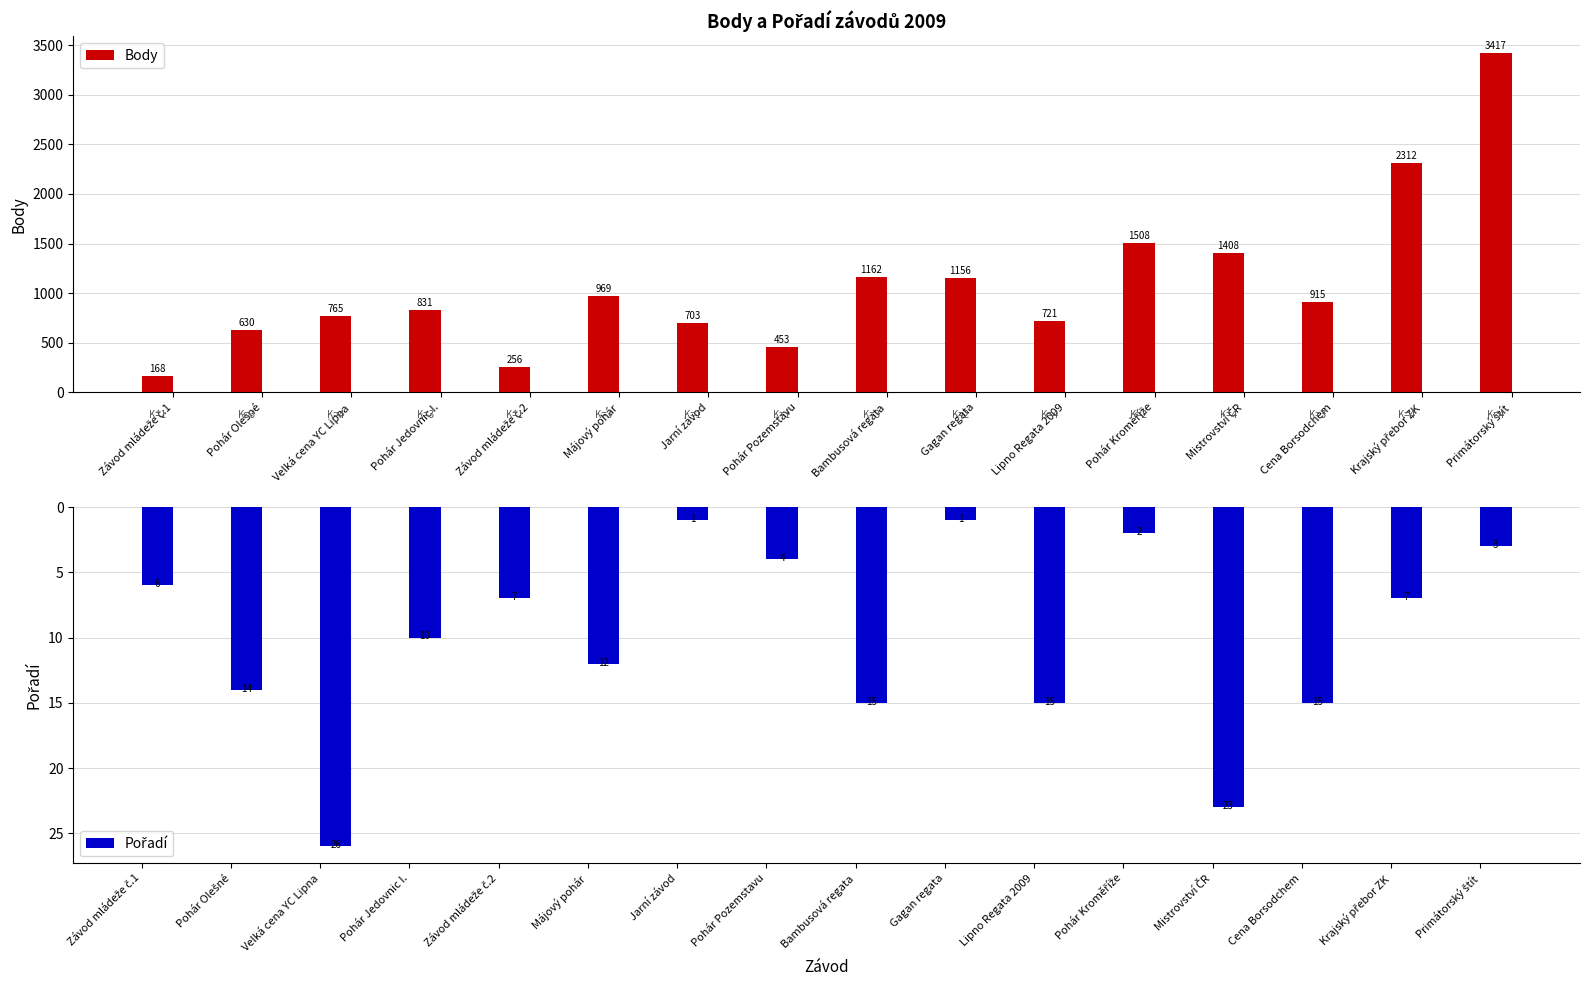

At which category is the sum across all series the highest?

Primátorský štít